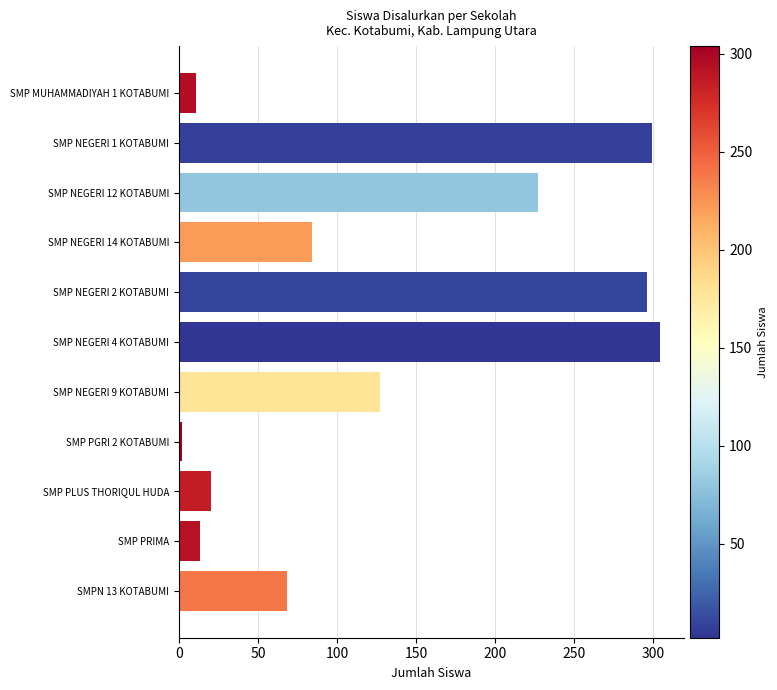

Is it true that the value at SMP NEGERI 1 KOTABUMI is 170?

False